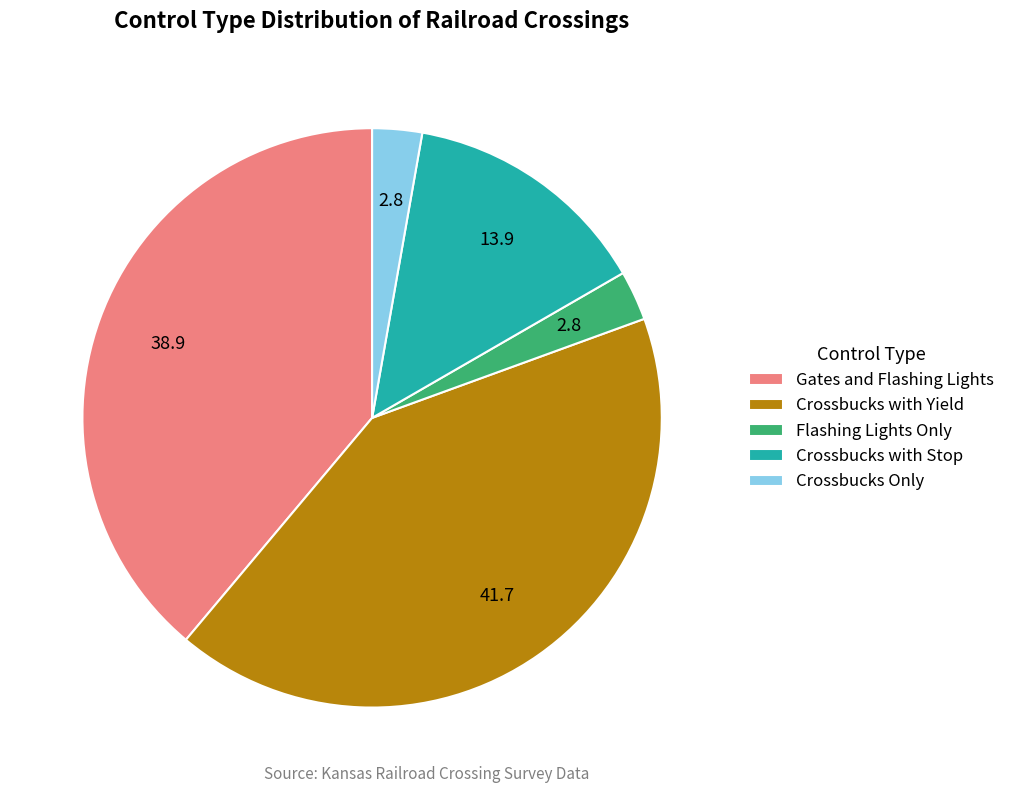

True or false: Crossbucks with Yield accounts for 42% of the total.

True